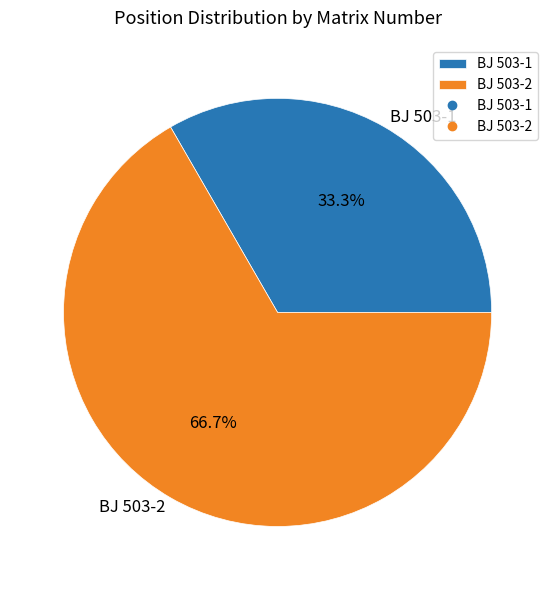

Rank the categories by value from lowest to highest.

BJ 503-1, BJ 503-2